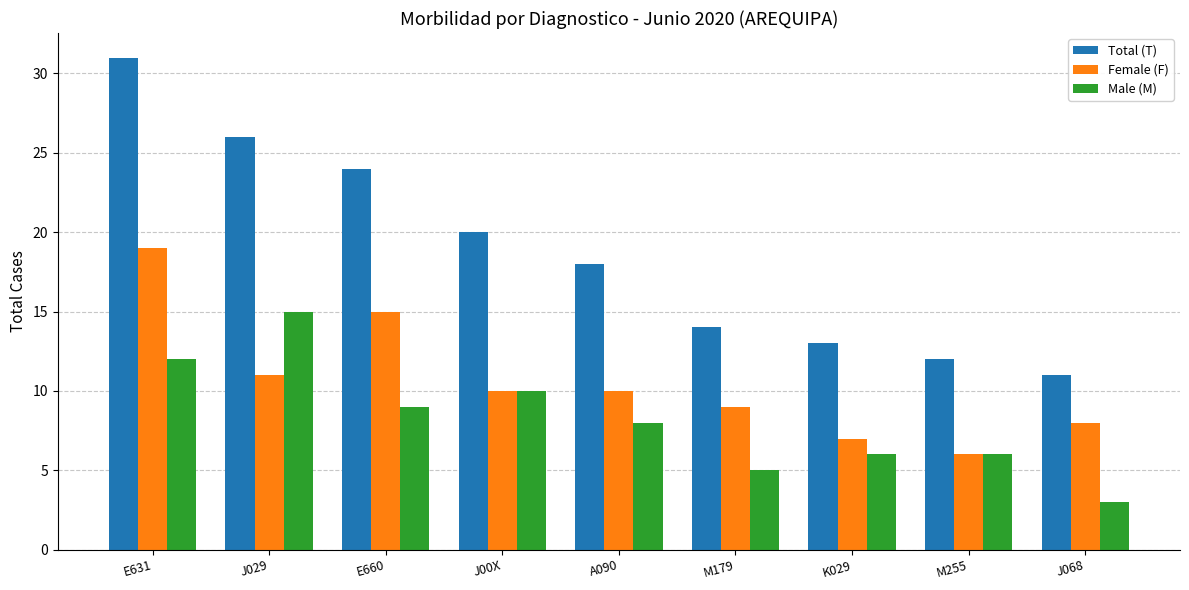

What is the label of the 7th bar from the right?

E660